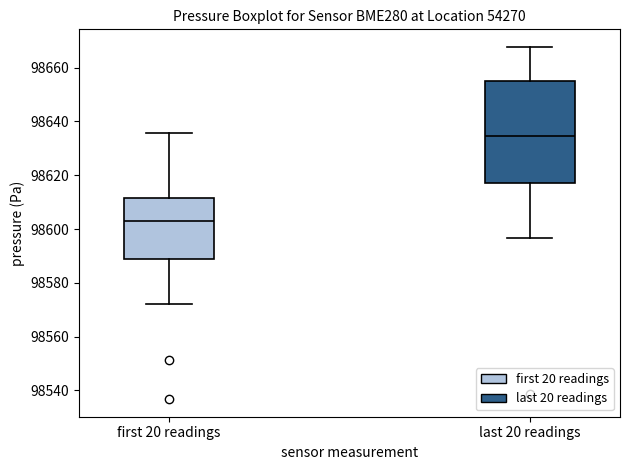

Which box's median line is the highest?

last 20 readings